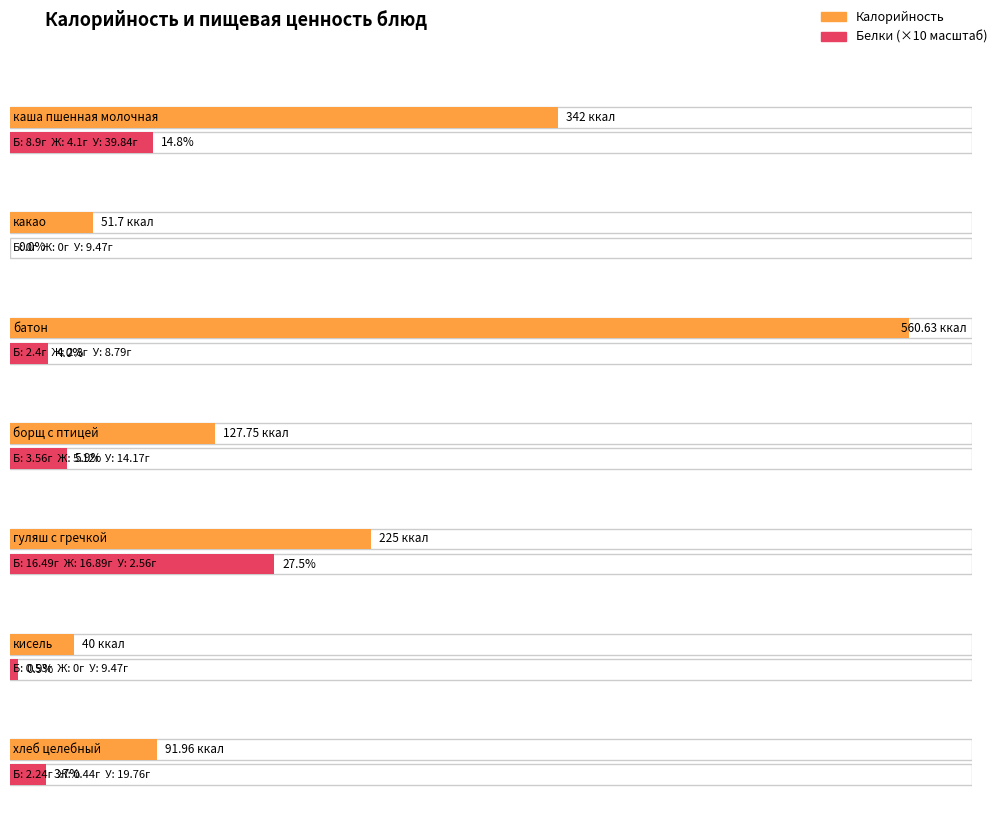

Between батон and гуляш с гречкой, which is larger?

батон